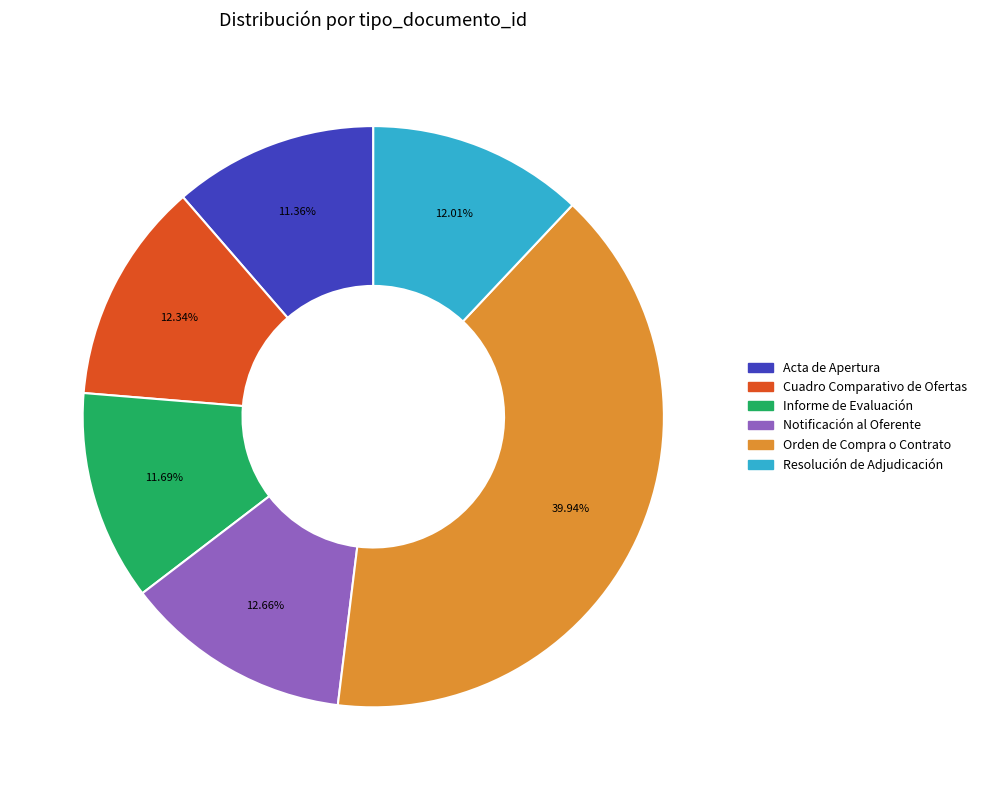

Which has a higher value, Acta de Apertura or Resolución de Adjudicación?

Resolución de Adjudicación